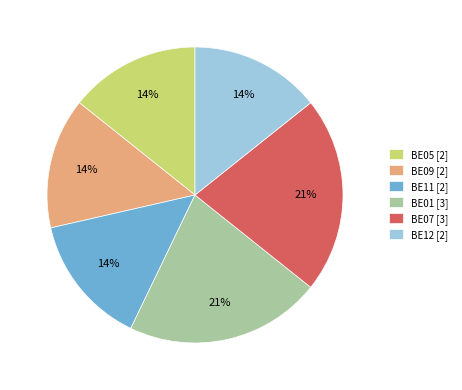

What is the ratio of the value at BE07 to the value at BE01?

1.0